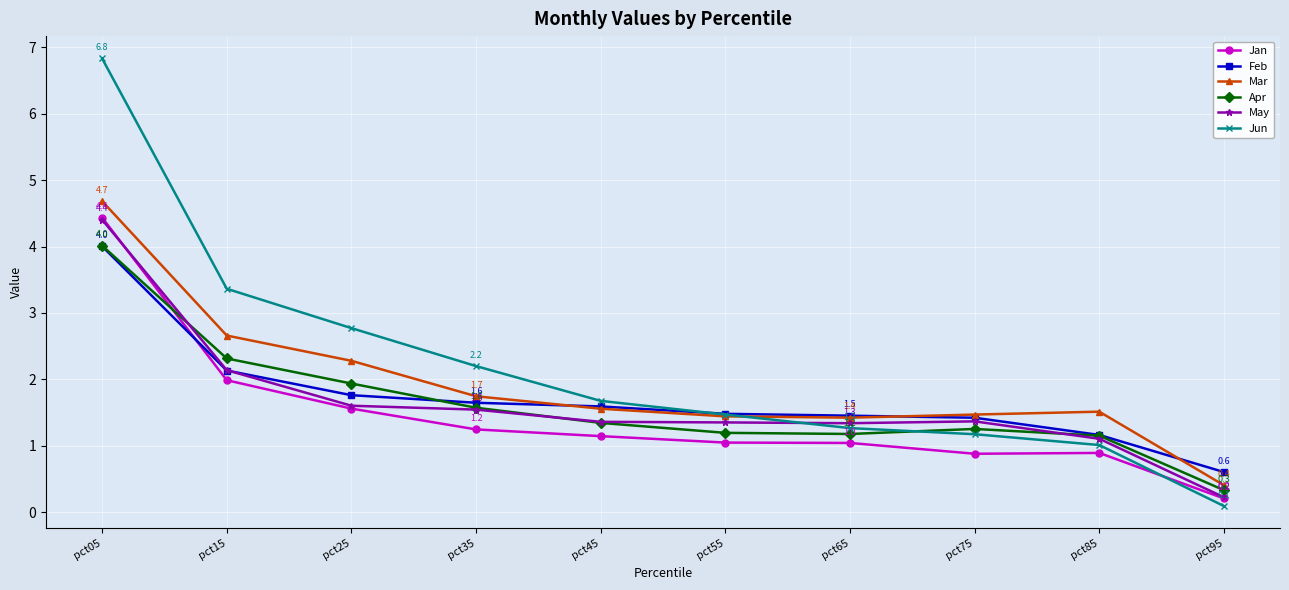

At which category is the sum across all series the highest?

pct05